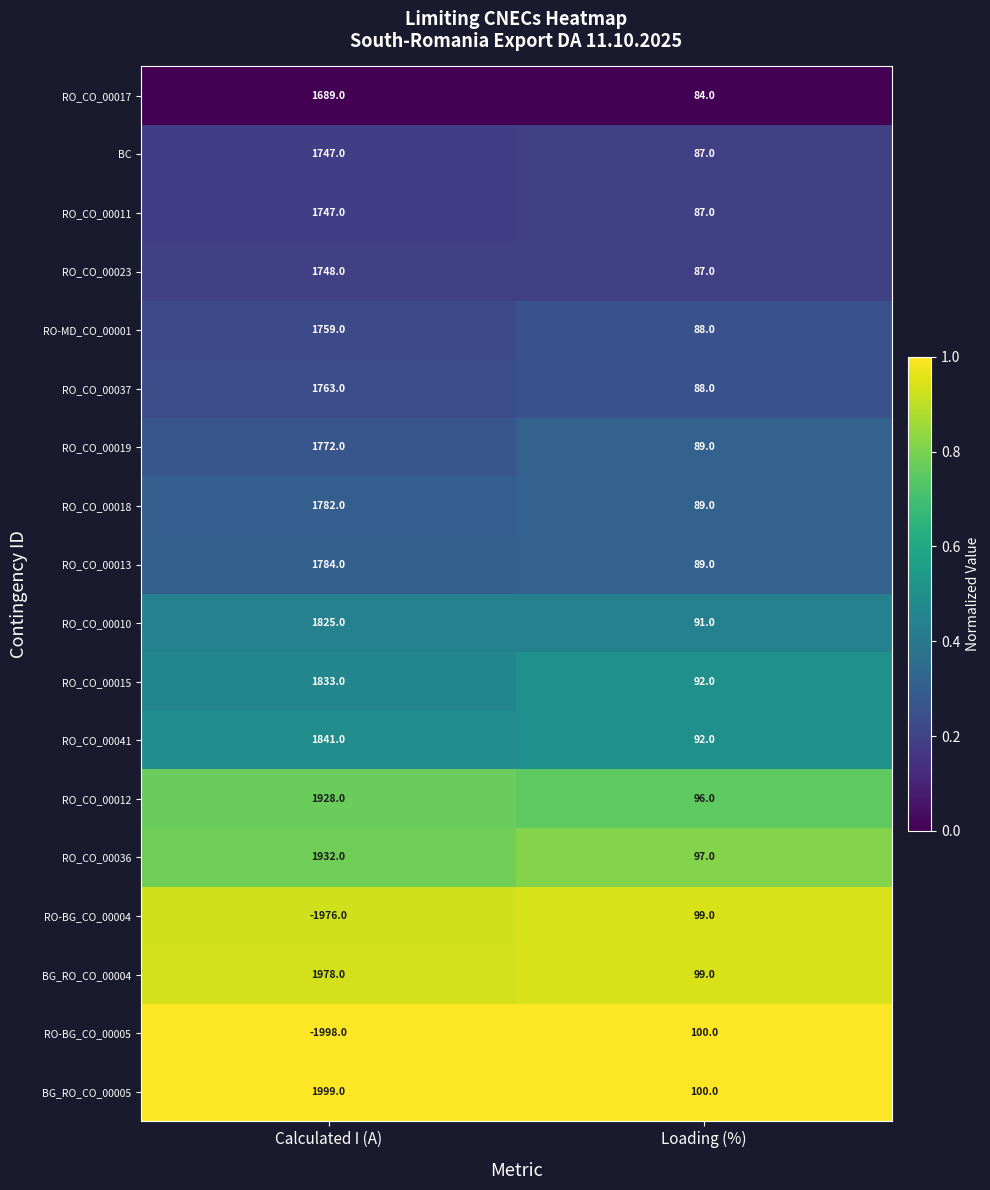

The value of RO_CO_00041 at Loading (%) is 34. True or false?

False